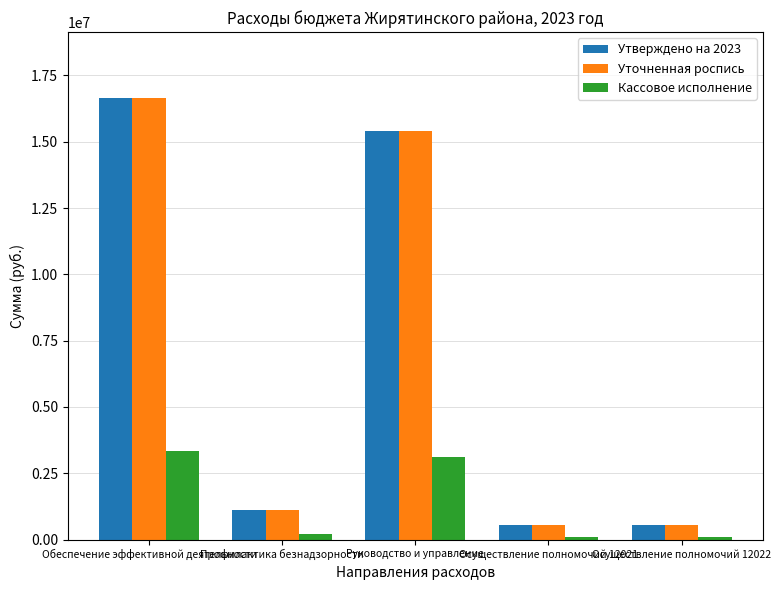

True or false: Утверждено на 2023 has a value of 7139264.0 at Руководство и управление.

False